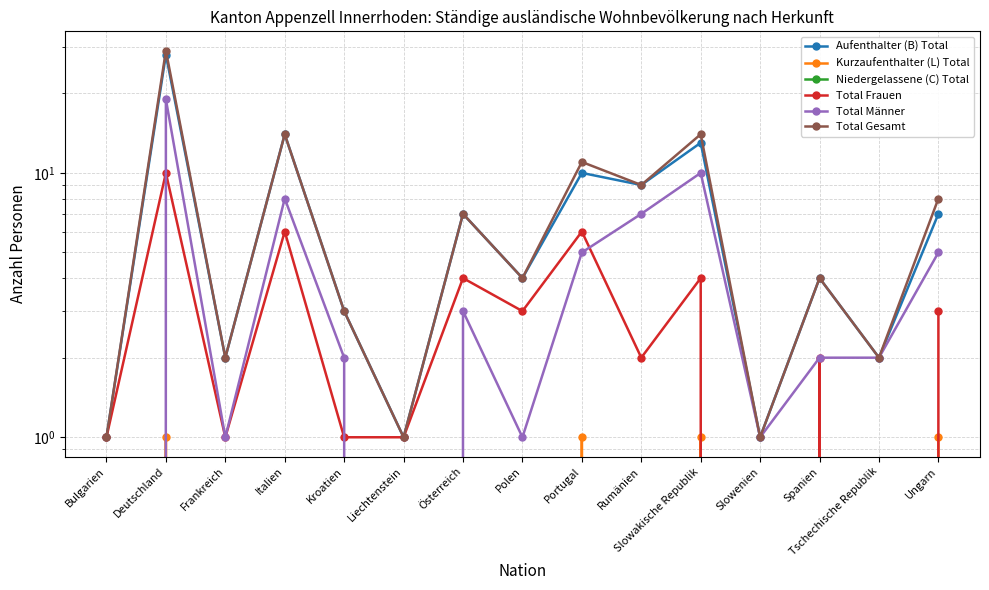

Which series has the largest total across all categories?

Total Gesamt